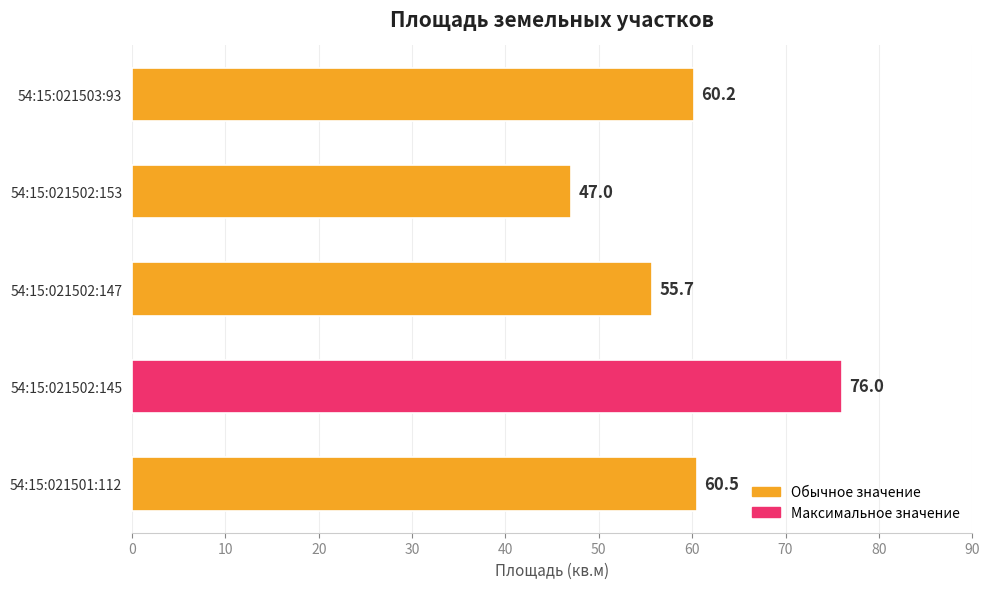

How many values are below 60?

2